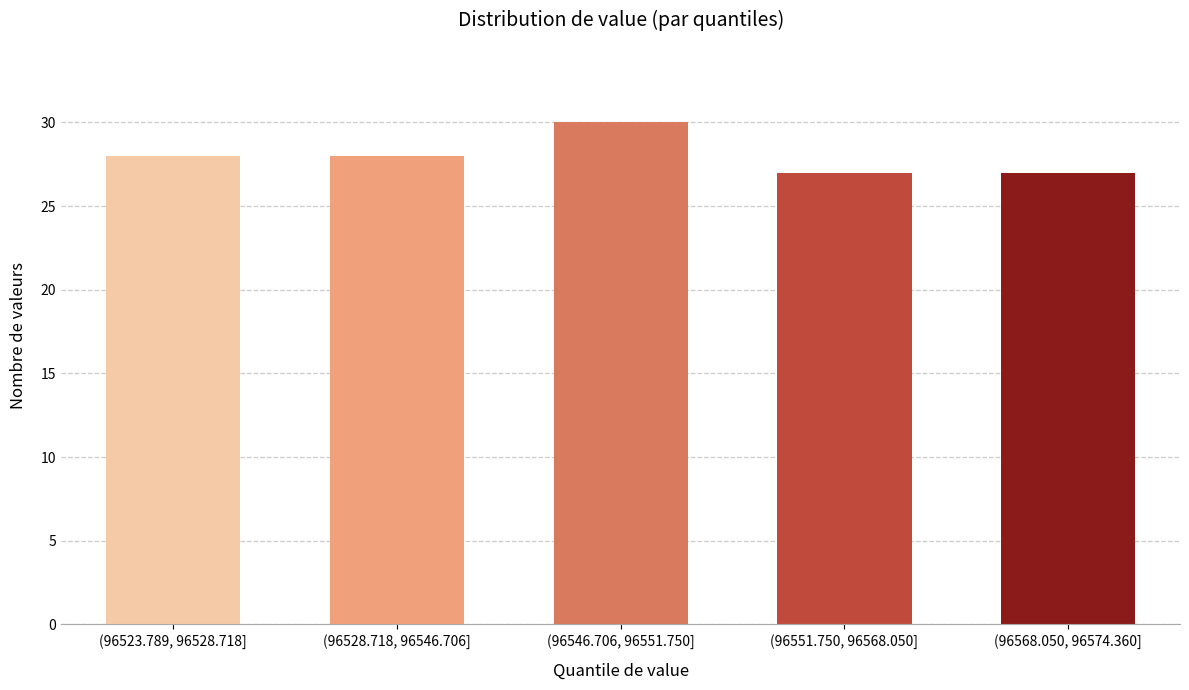

Reading left to right, transcribe all the data shown in this chart.

(96523.789, 96528.718]=28	(96528.718, 96546.706]=28	(96546.706, 96551.750]=30	(96551.750, 96568.050]=27	(96568.050, 96574.360]=27